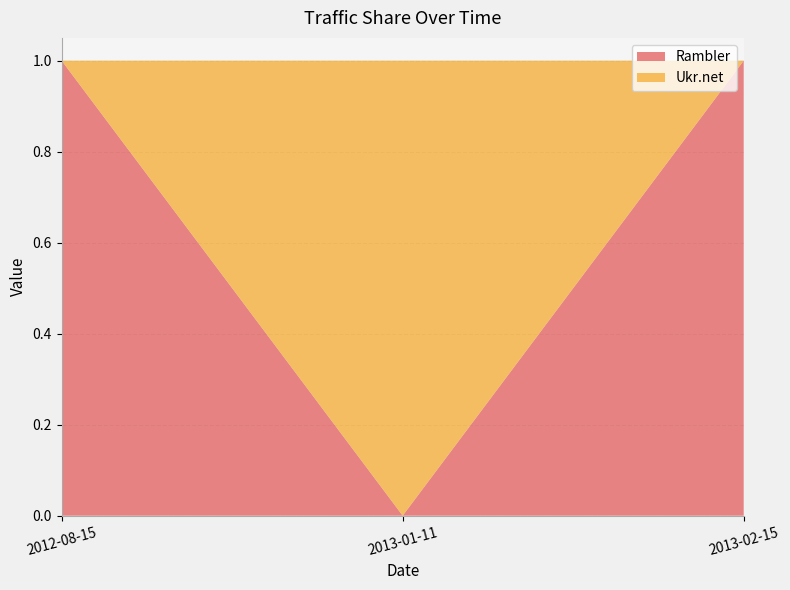

Reading left to right, what are all the values shown in this chart?

Rambler: 2012-08-15=1	2013-01-11=0	2013-02-15=1
Ukr.net: 2012-08-15=0	2013-01-11=1	2013-02-15=0